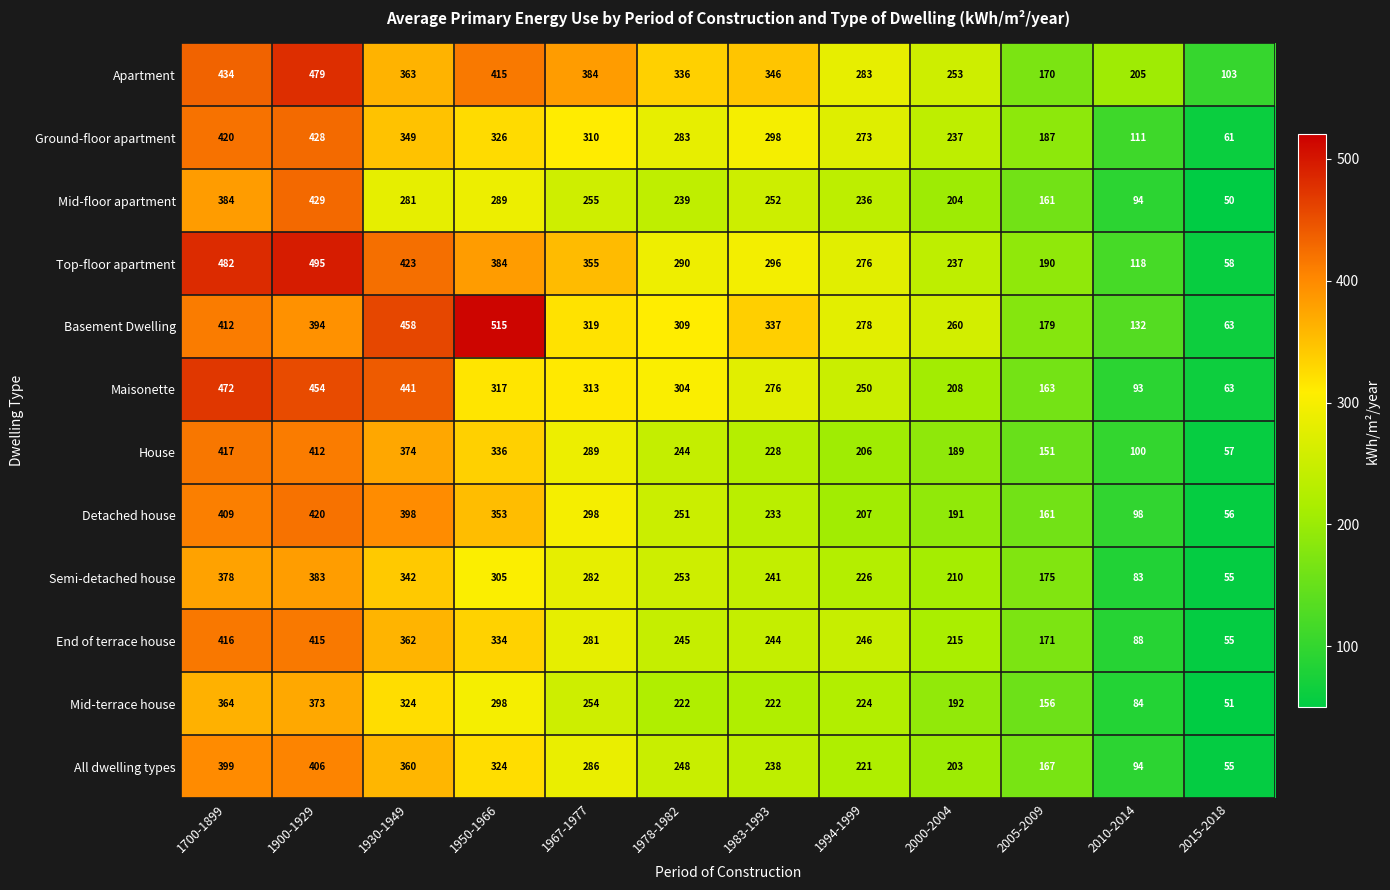

What is the lowest value of the Ground-floor apartment series?

61